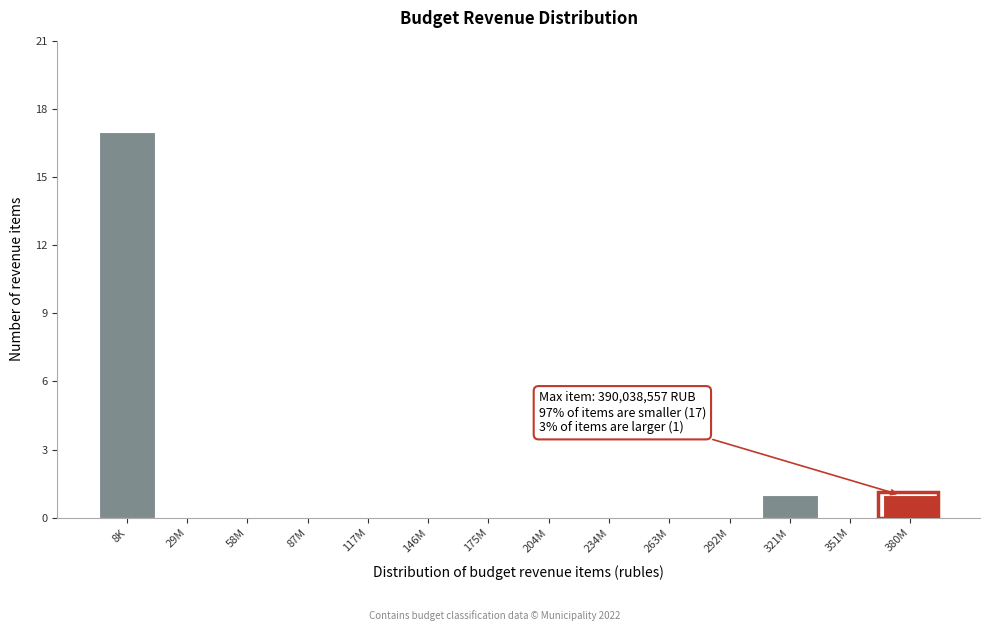

Reading left to right, transcribe all the data shown in this chart.

8K=17	29M=0	58M=0	87M=0	117M=0	146M=0	175M=0	204M=0	234M=0	263M=0	292M=0	321M=1	351M=0	380M=1